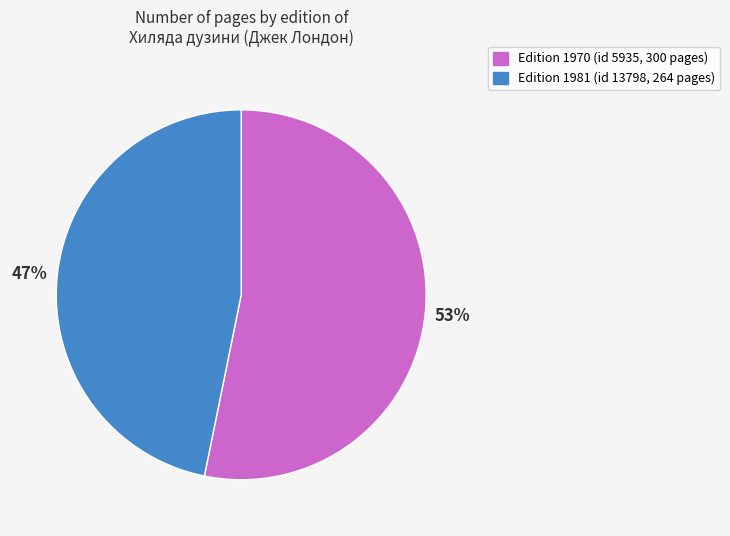

To the nearest percent, what is the average slice percentage?

50%